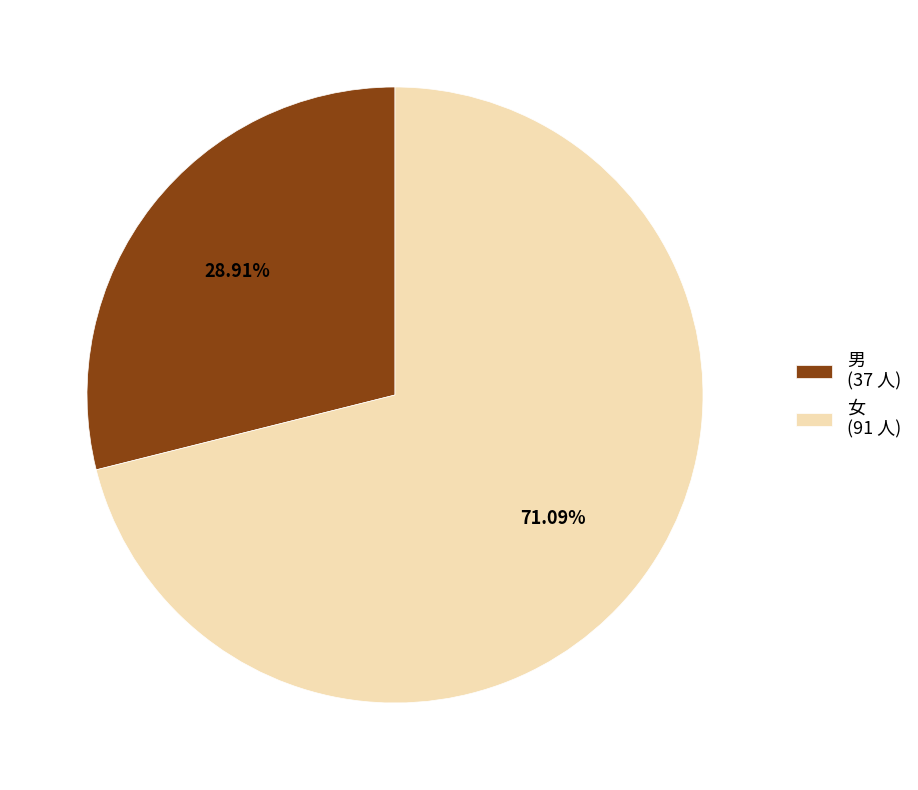

Count the number of slices in the pie.

2